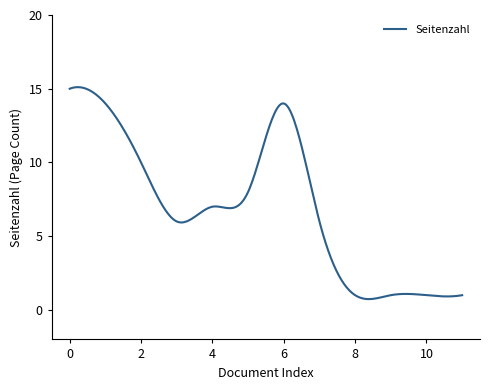

What is the difference between the maximum and minimum values?

14.4